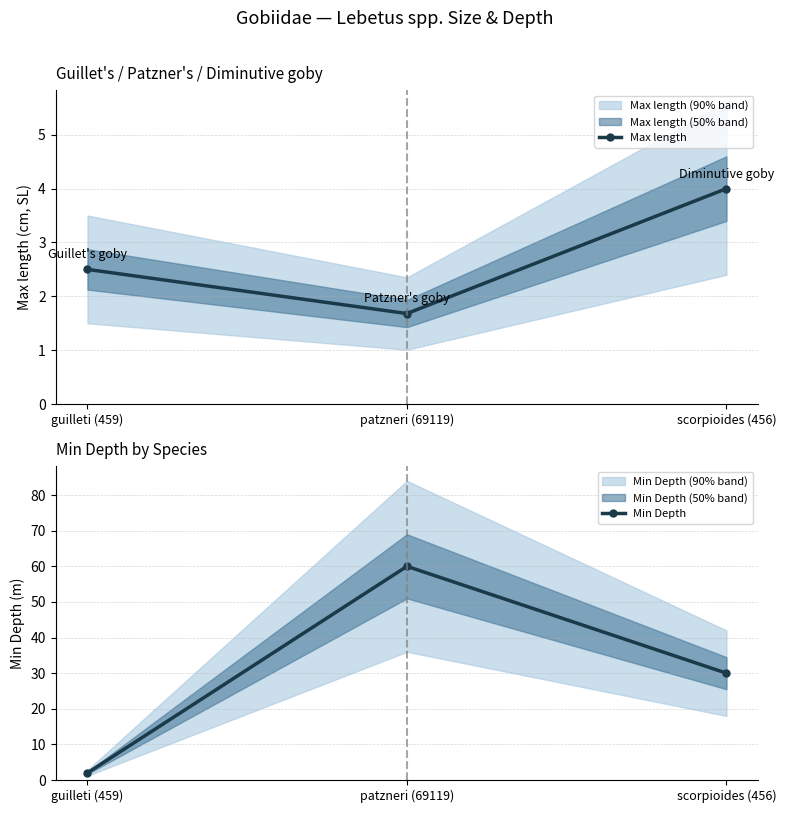

What is the value of the Max length point at the 2nd from the left?

1.7